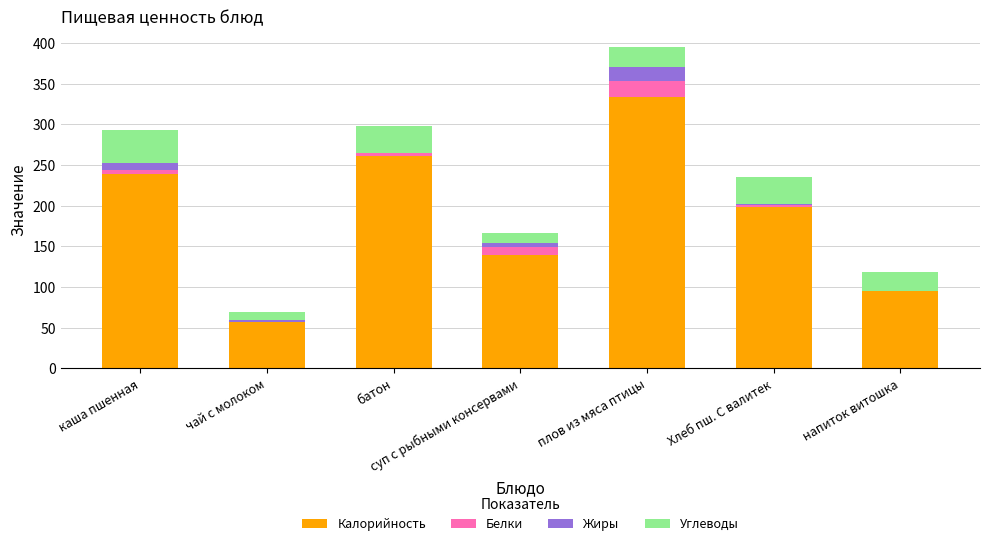

At which category is the sum across all series the highest?

плов из мяса птицы